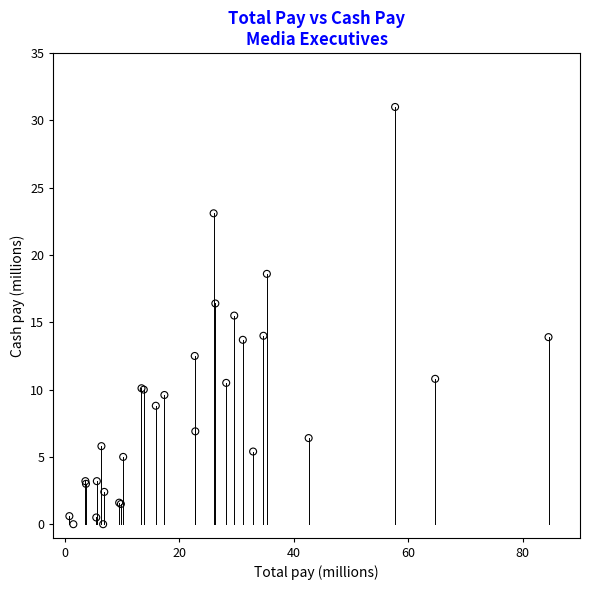

What Y value in the scatter plot is closest to 15?

15.5